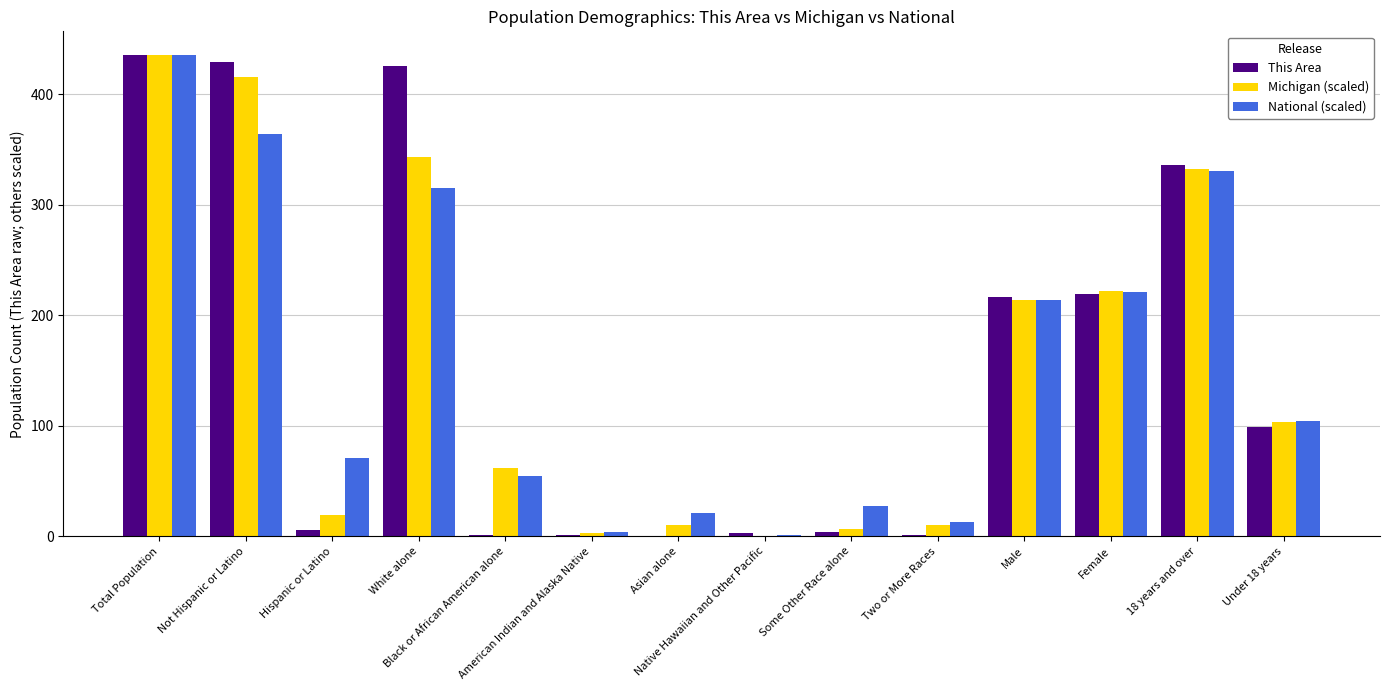

At which label does This Area reach its peak?

Total Population